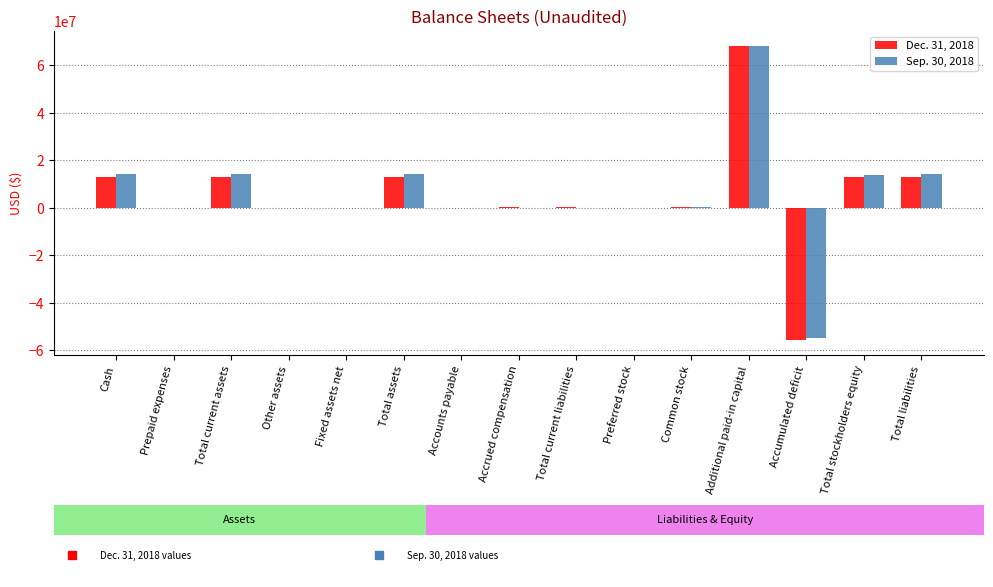

Where does the Sep. 30, 2018 series first go above 124532?

Cash